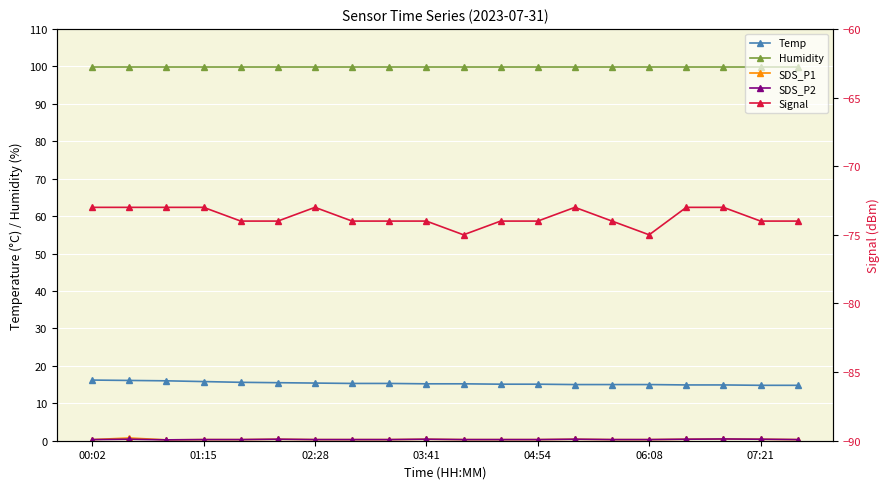

True or false: SDS_P1 and SDS_P2 intersect in this chart.

False